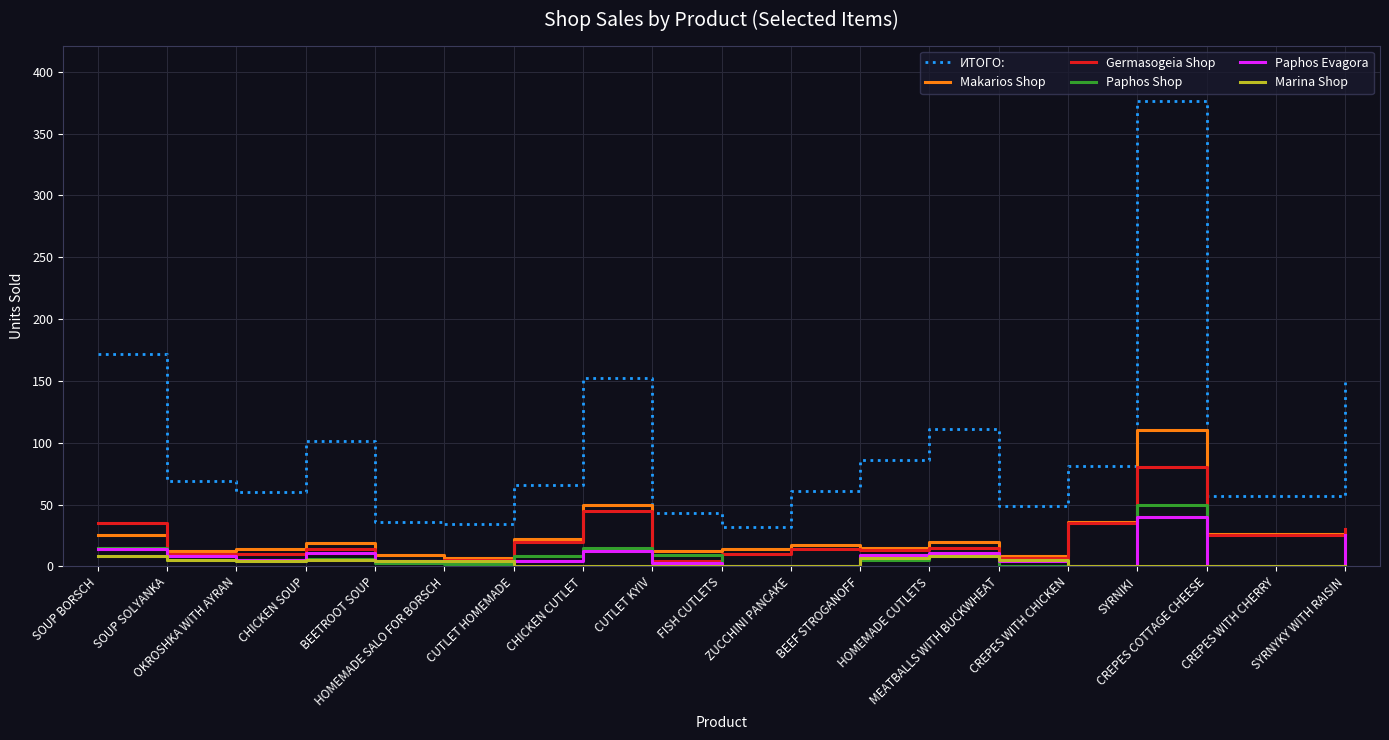

Which series has the widest spread of values?

ИТОГО: